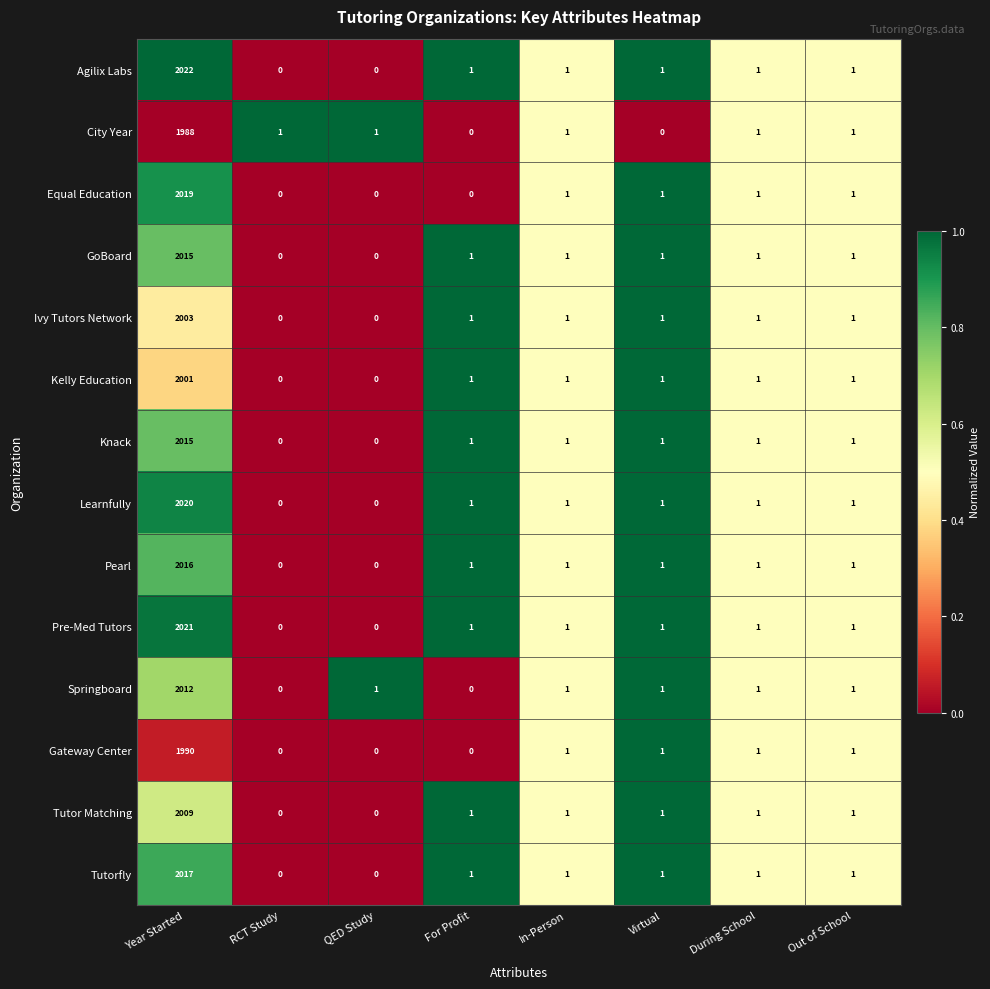

Which category has the highest value across all series?

Year Started